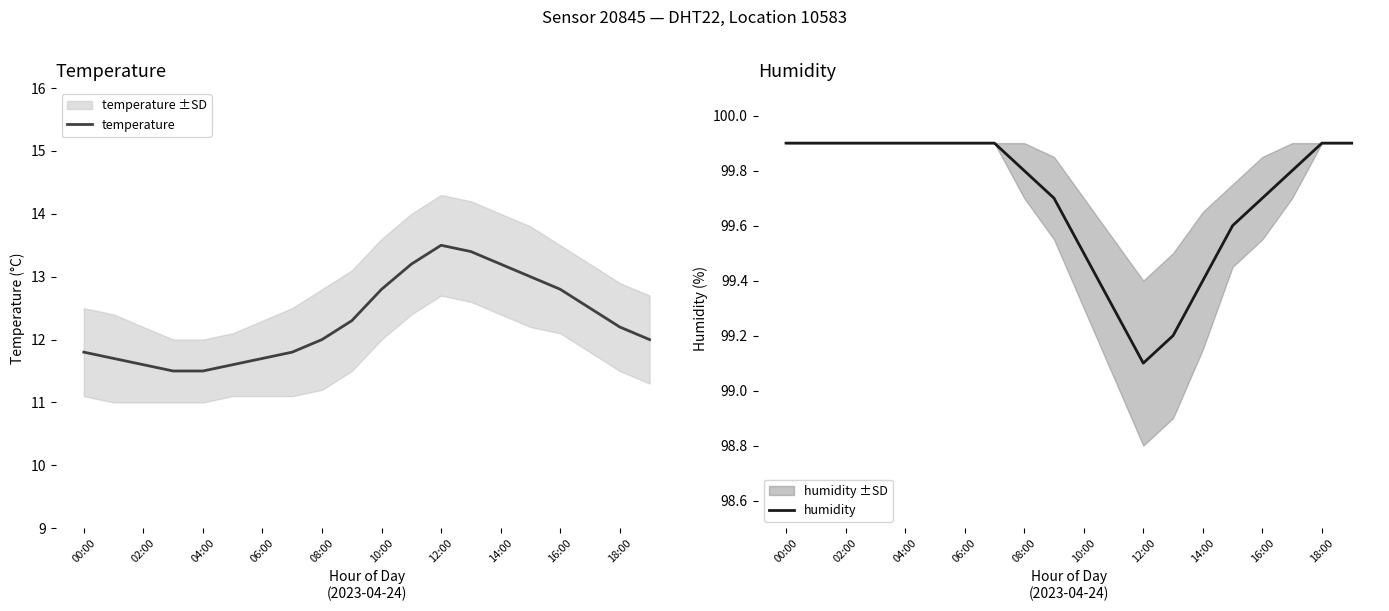

True or false: temperature and humidity intersect in this chart.

False